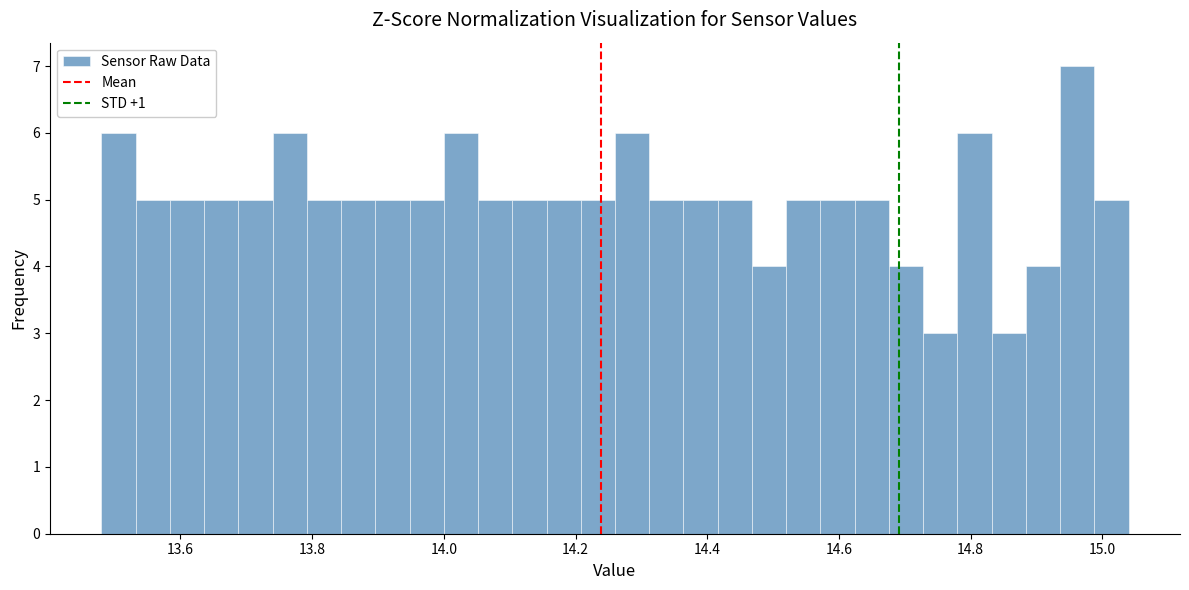

Read against the x-axis, roughly where is the centre of the tallest bar?

14.96